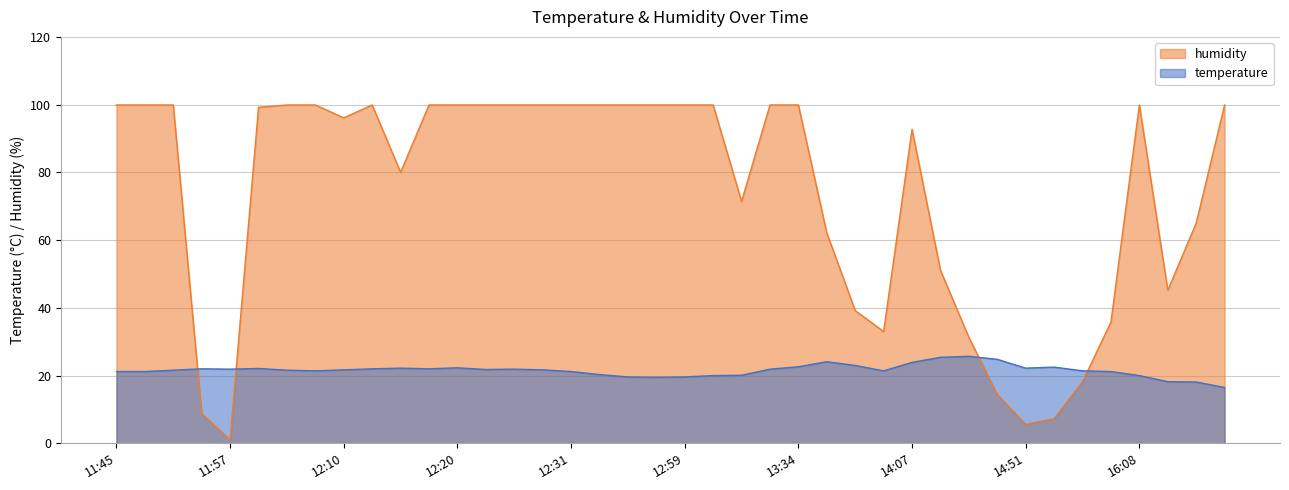

How many values in the humidity series are below 99?

18